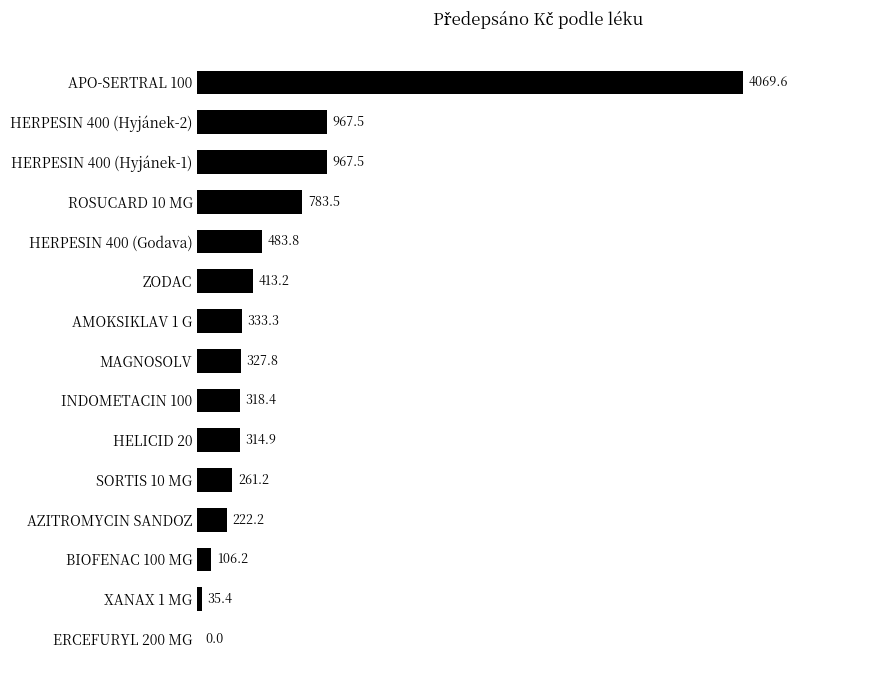

What is the sum of all values?

9604.5